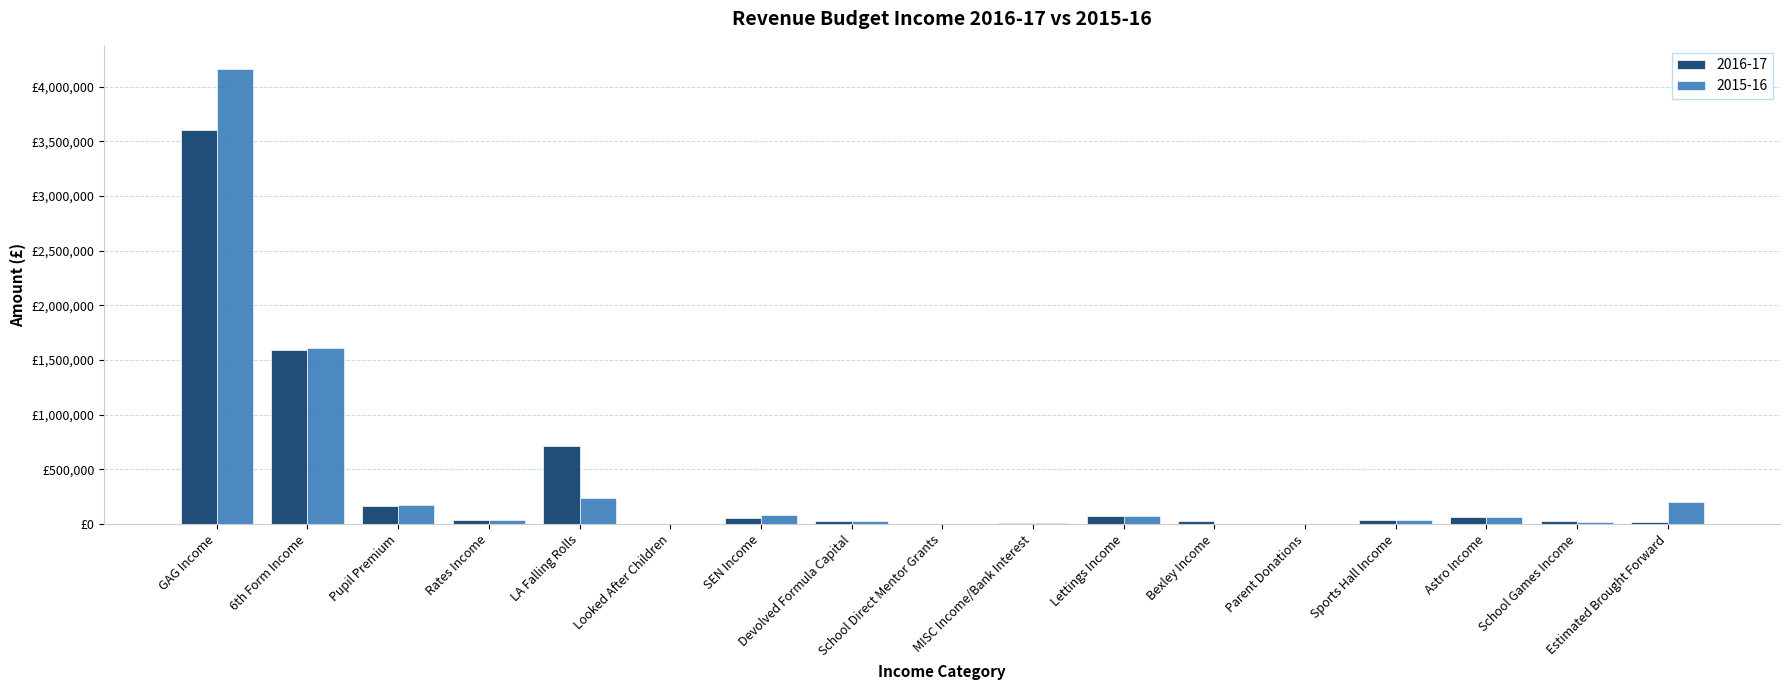

What is the label of the 5th bar from the right?

Parent Donations